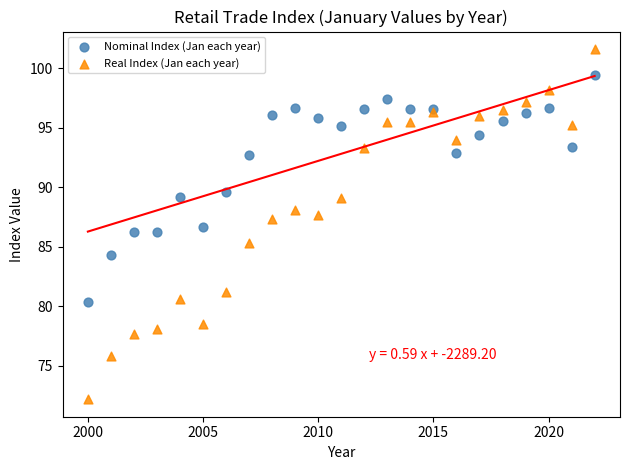

Which series reaches the minimum Y coordinate?

Real Index (Jan each year)